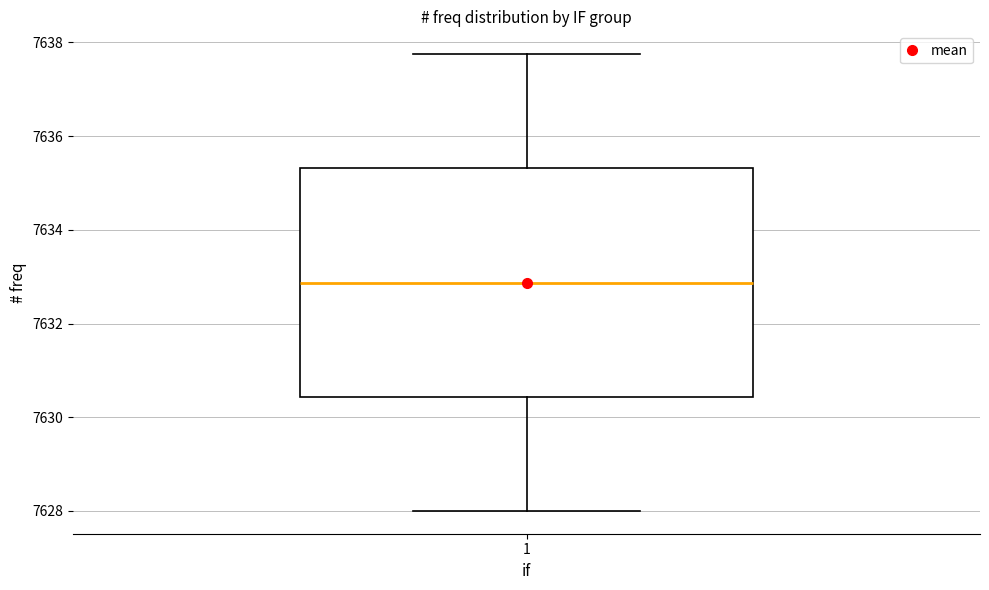

Where is the lower edge of the box at x = 1 on the y-axis? The values are not printed on the chart, so give them approximately, as read against the axis.

7630.4